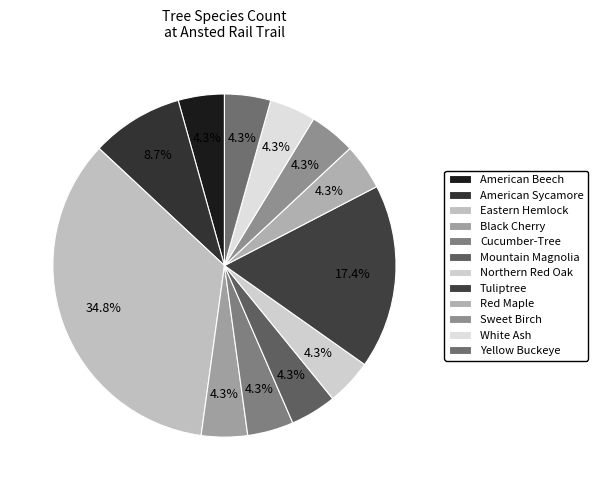

To the nearest percent, what is the difference between the largest and smallest slice percentages?

30%